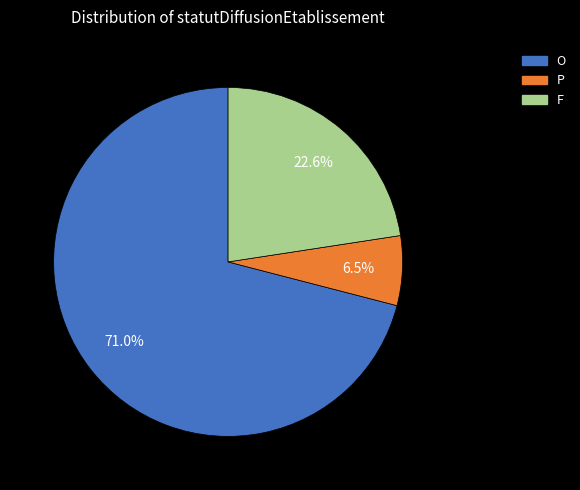

What is the ratio of the value at O to the value at F?

3.1